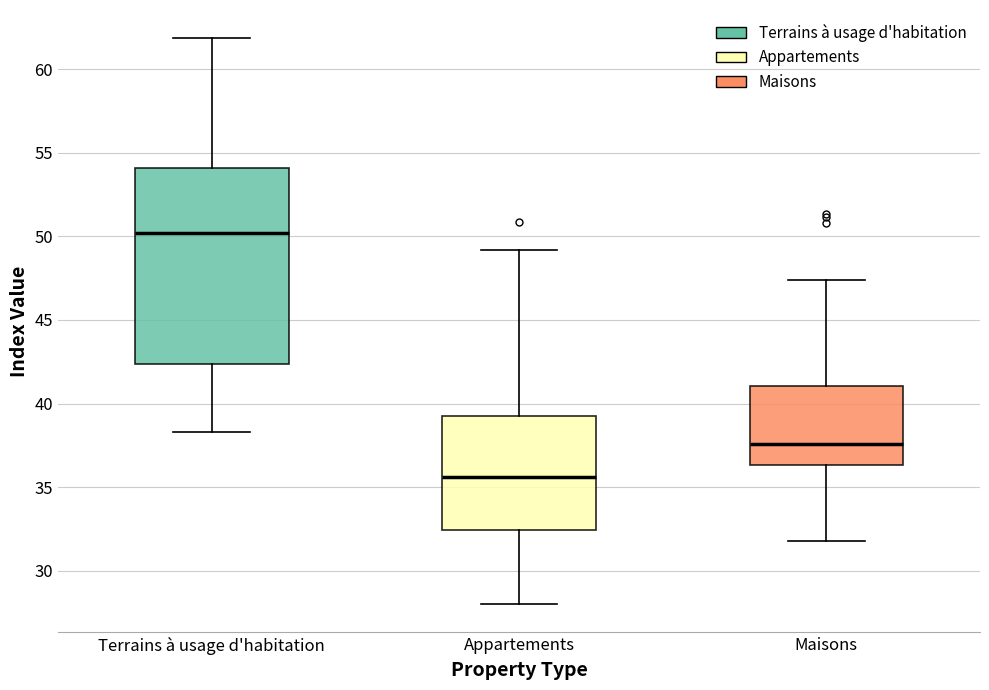

Which box has the highest median line?

Terrains à usage d'habitation